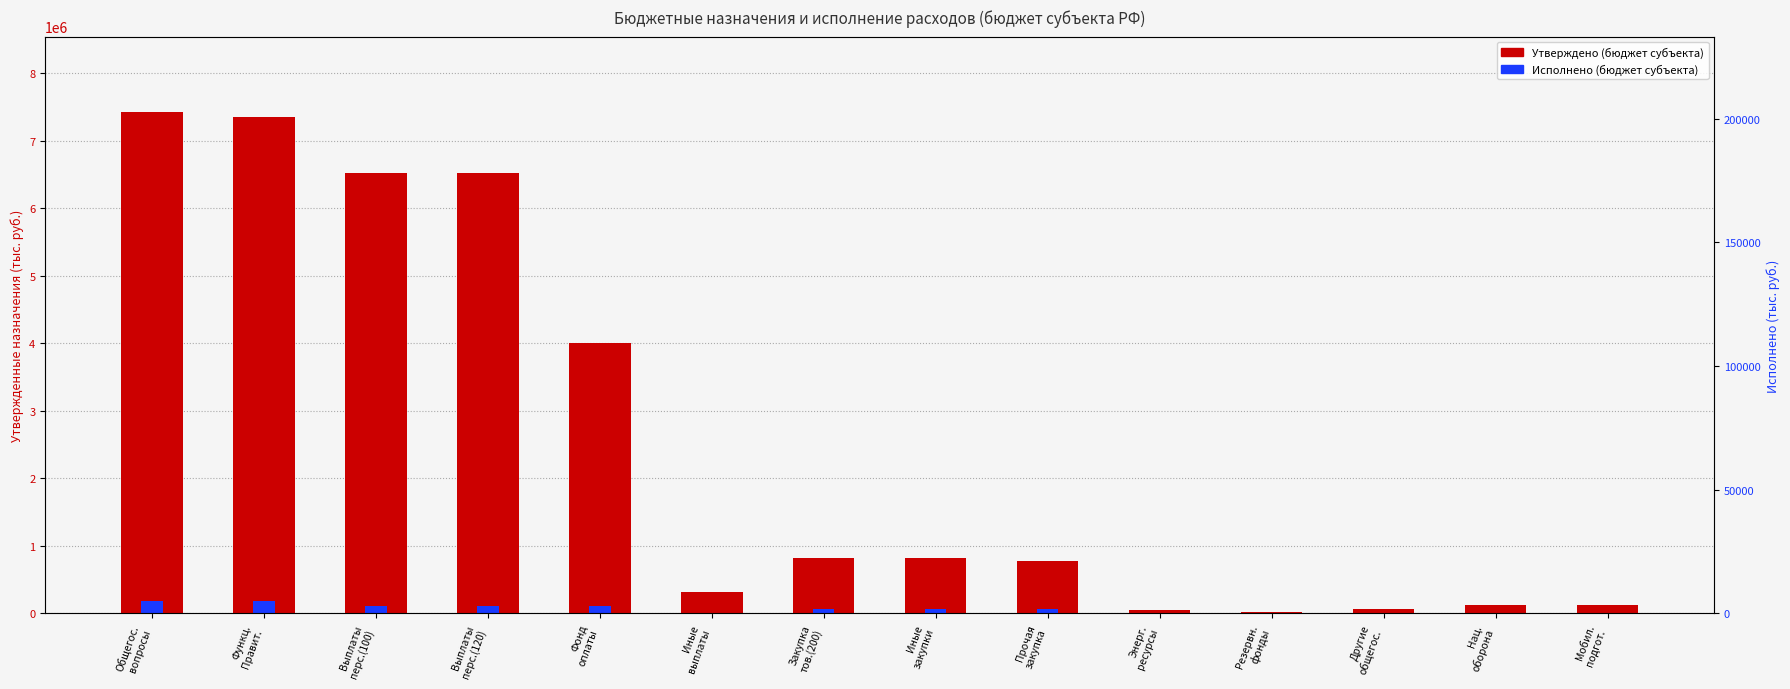

Which series changed the most between Общегос.
вопросы and Мобил.
подгот.?

Утверждено (бюджет субъекта)